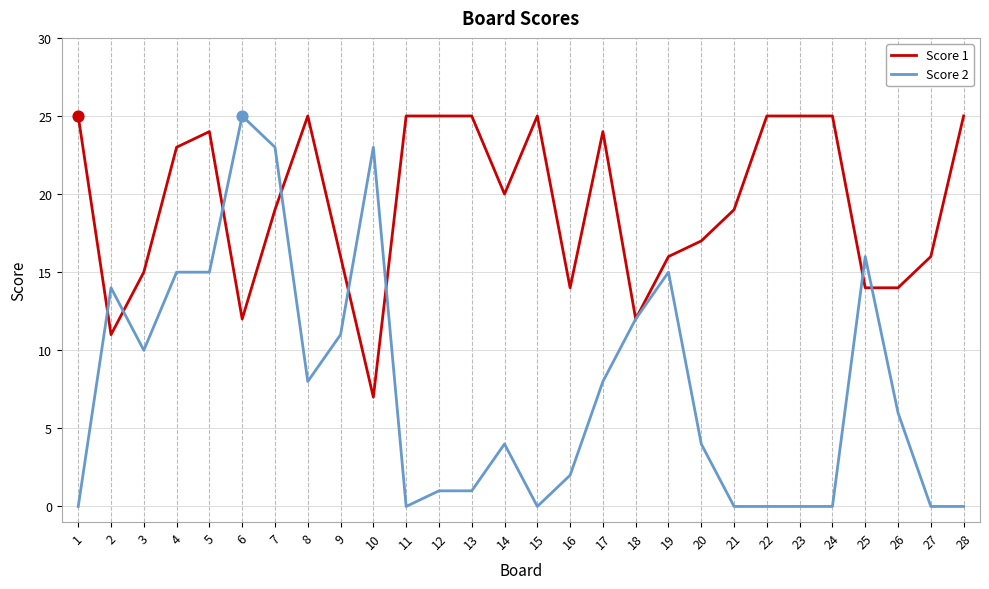

Which series has the largest range (max minus min)?

Score 2